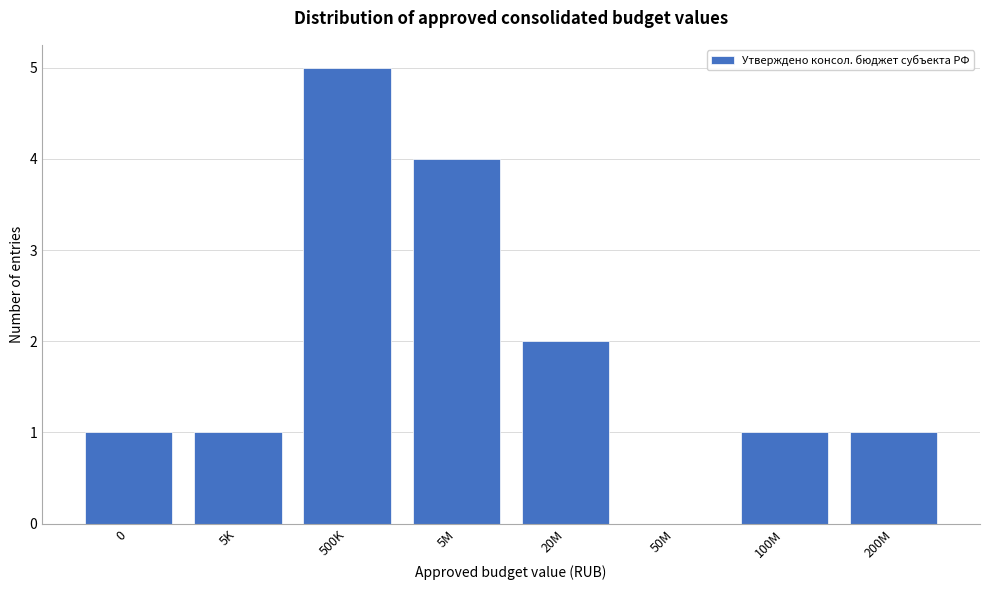

Reading right to left, extract all data points from this chart.

200M=1	100M=1	50M=0	20M=2	5M=4	500K=5	5K=1	0=1